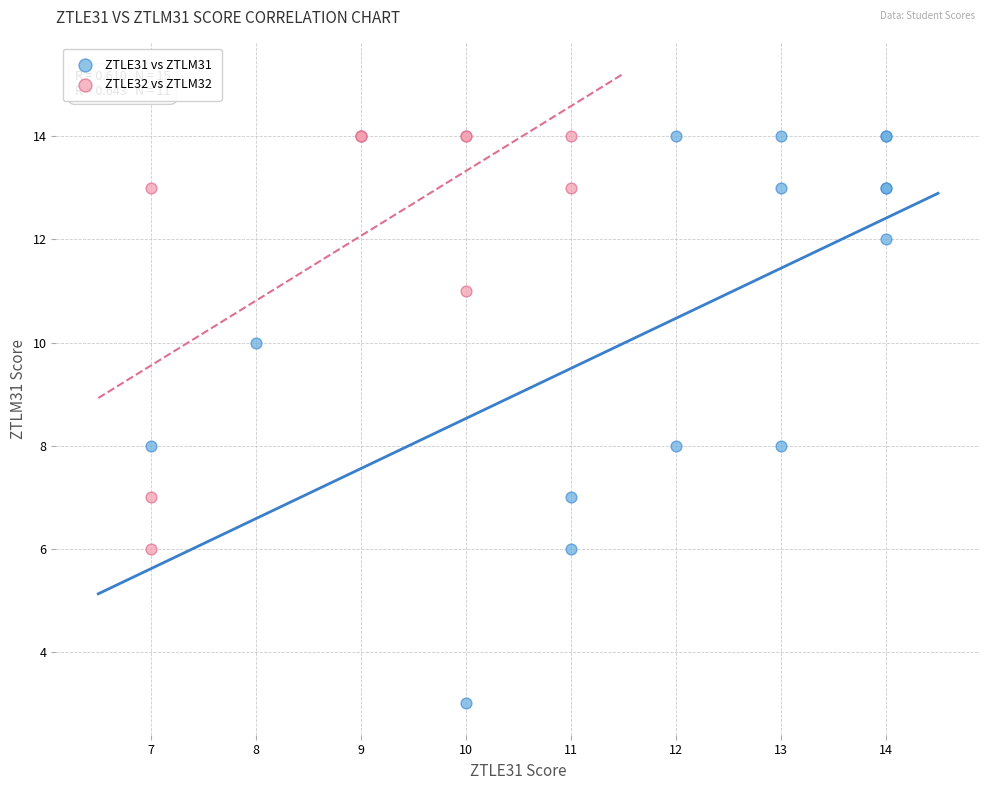

Which series contains the lowest Y value?

ZTLE31 vs ZTLM31